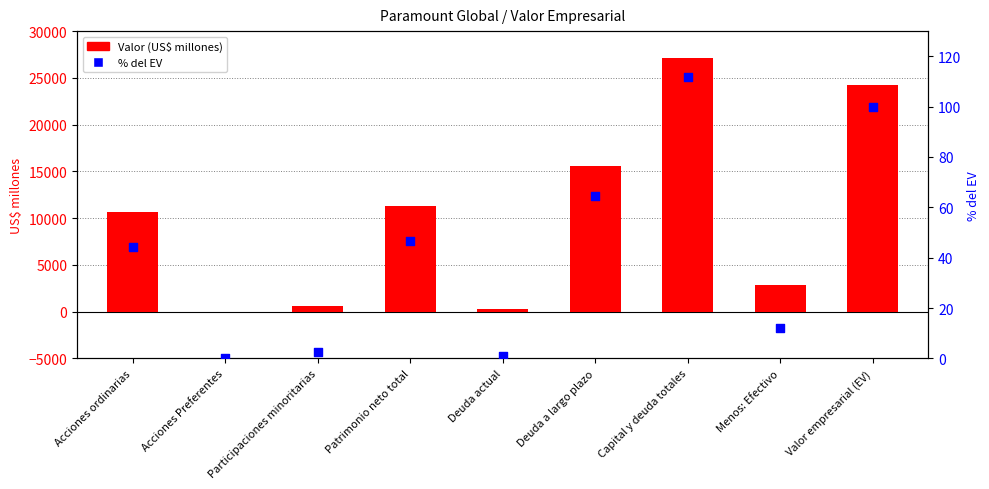

Which series has the largest total across all categories?

Valor (US$ millones)